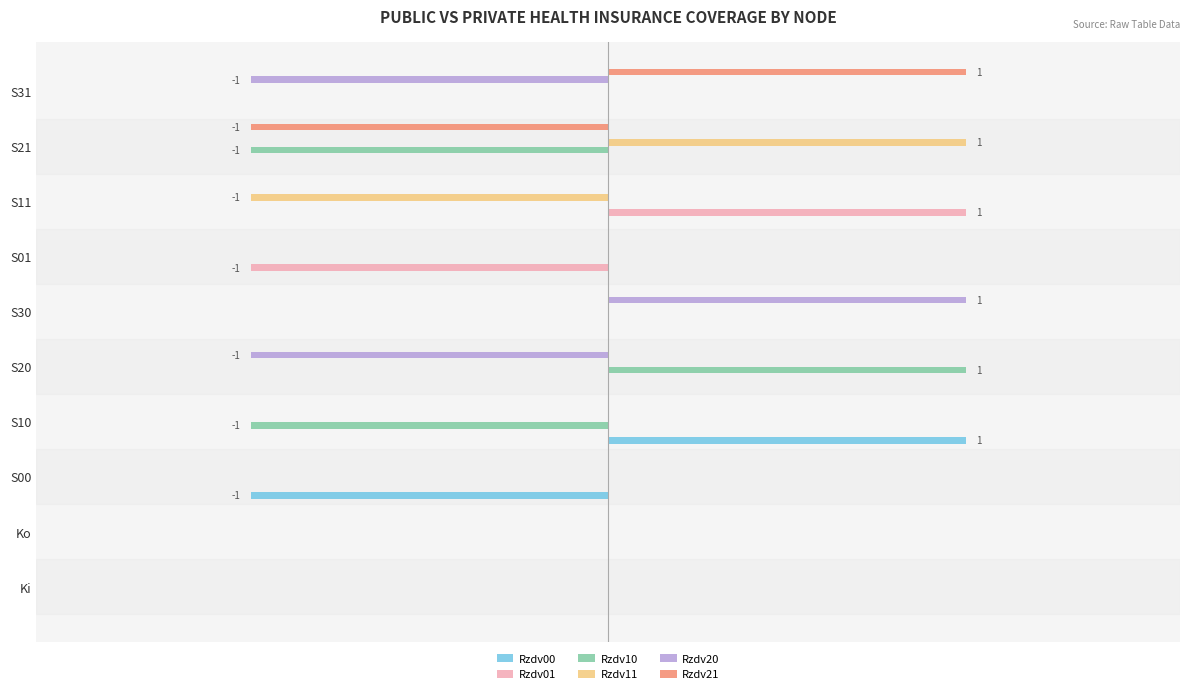

How many negative values does the Rzdv10 series have?

2